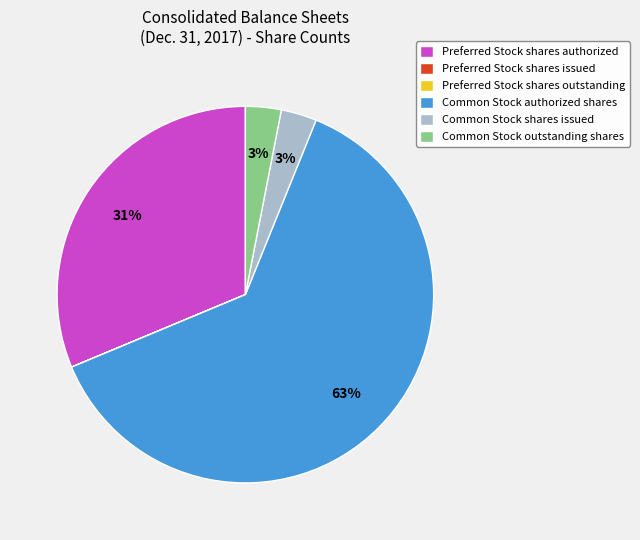

True or false: Common Stock authorized shares accounts for 68% of the total.

False